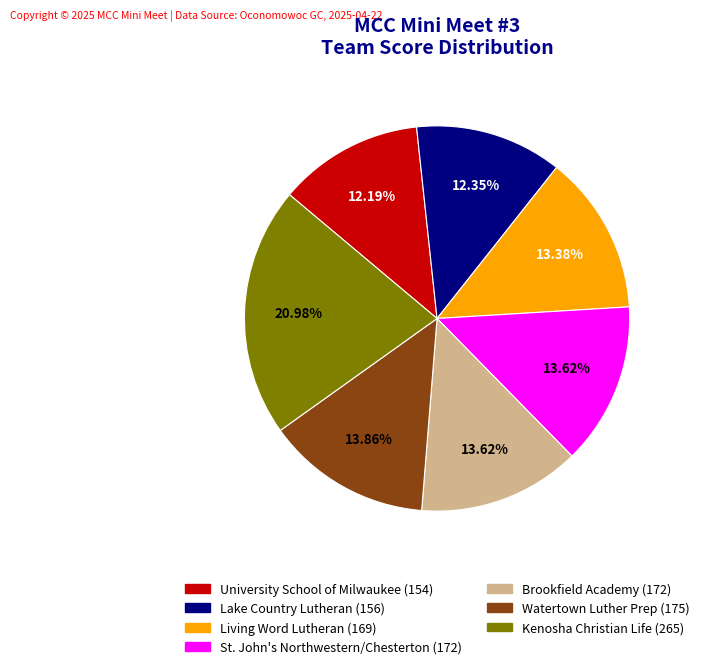

Combined, what portion of the pie is Lake Country Lutheran and Watertown Luther Prep?

26.2%